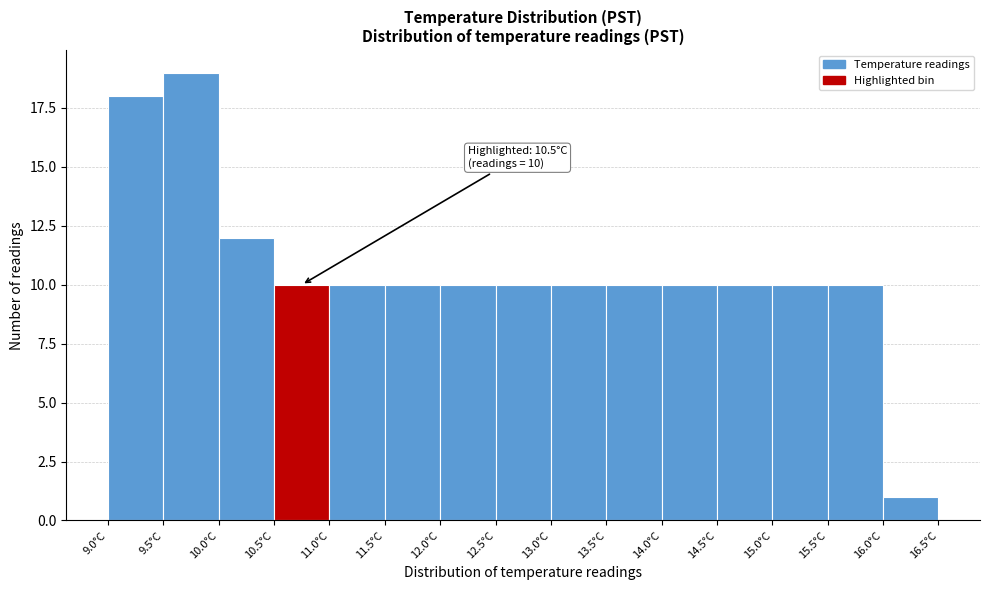

Which range on the x-axis has the tallest bar?

9.5 to 10.0